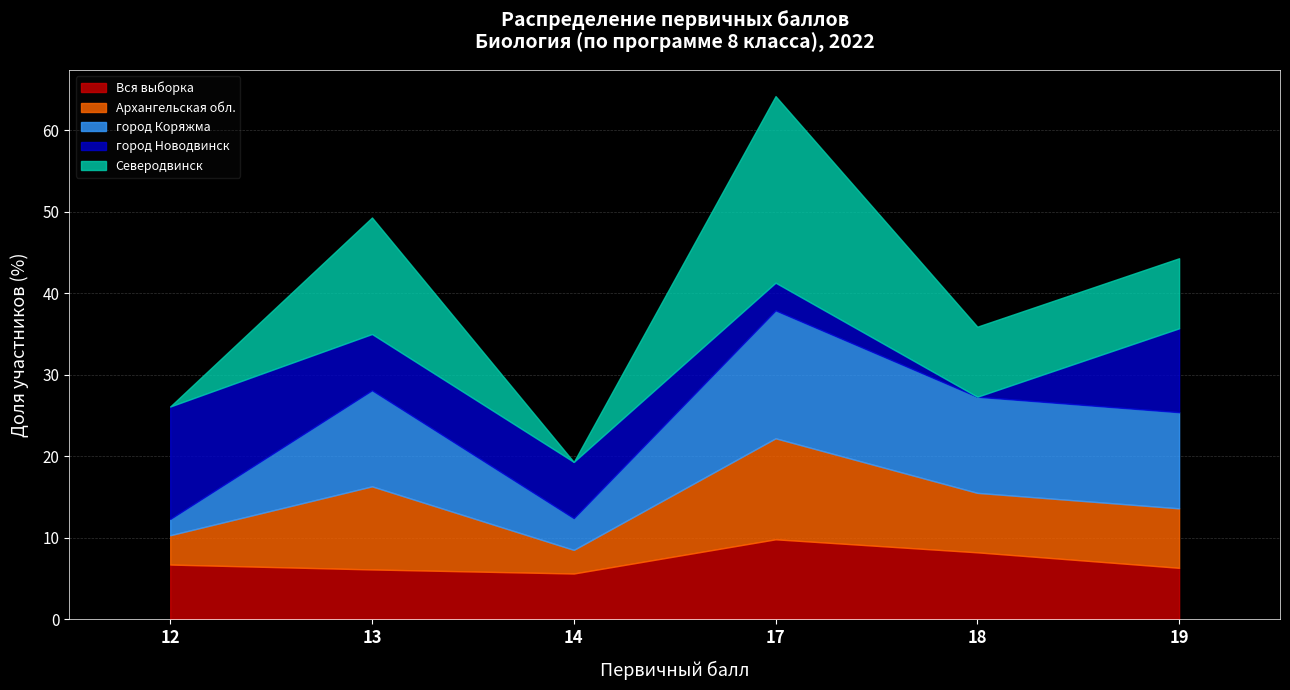

How many data points in Северодвинск are less than 8?

2